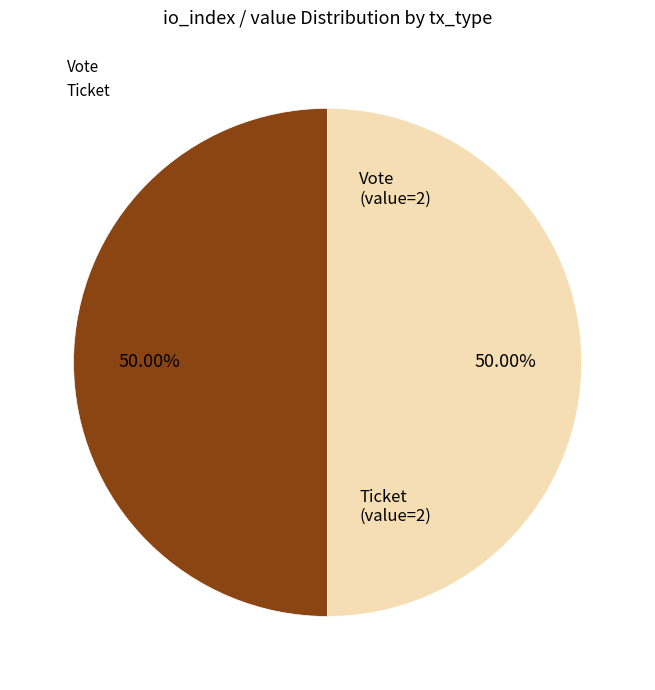

How many segments does this pie chart have?

2